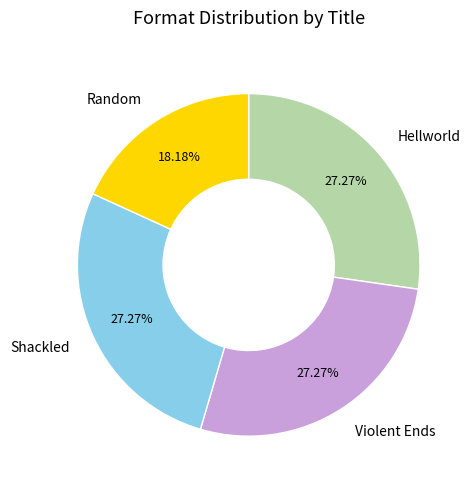

What portion of the pie excludes Random?

81.8%